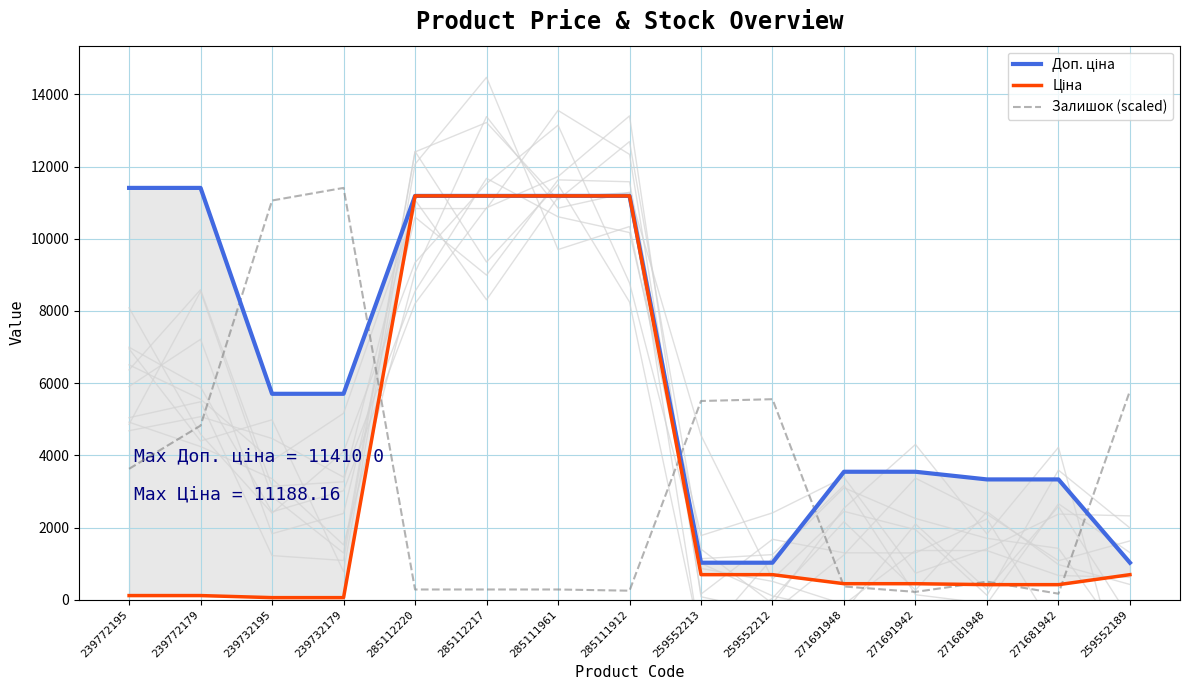

Between 271681942 and 285112220, which is larger?

285112220